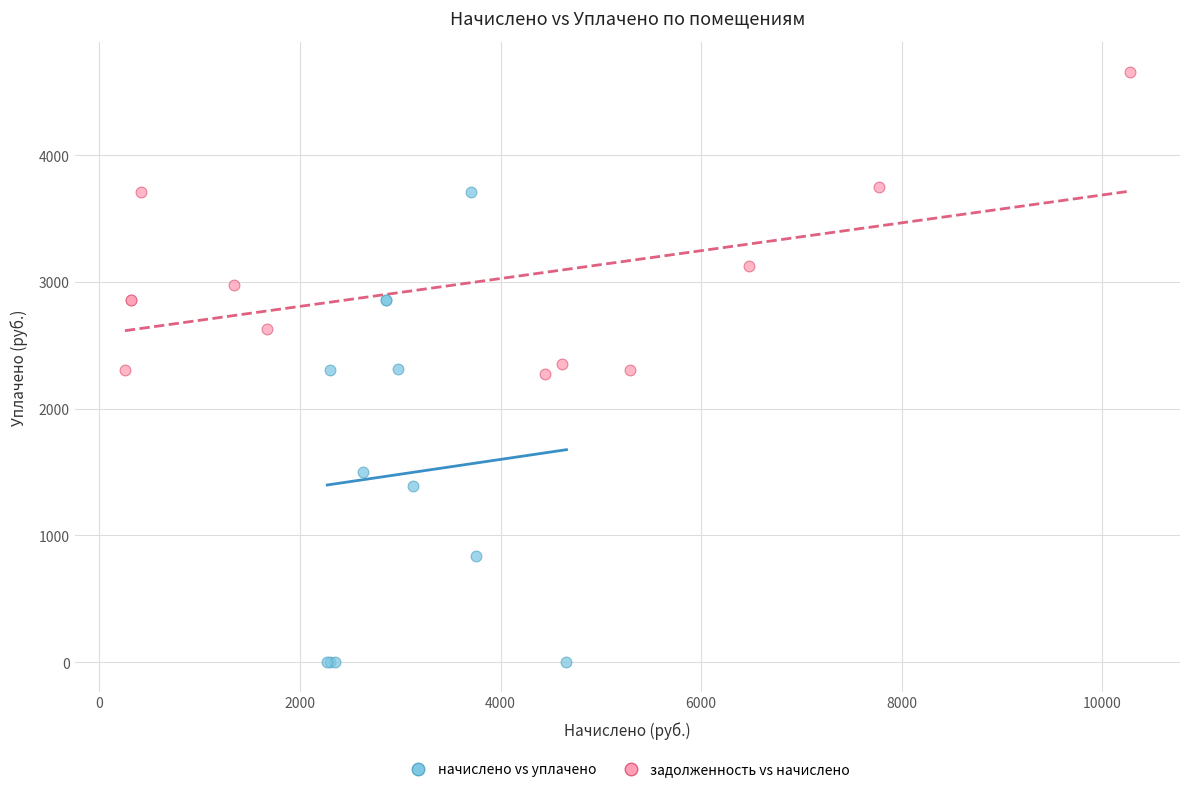

What are all the series names shown in the legend?

начислено vs уплачено, задолженность vs начислено